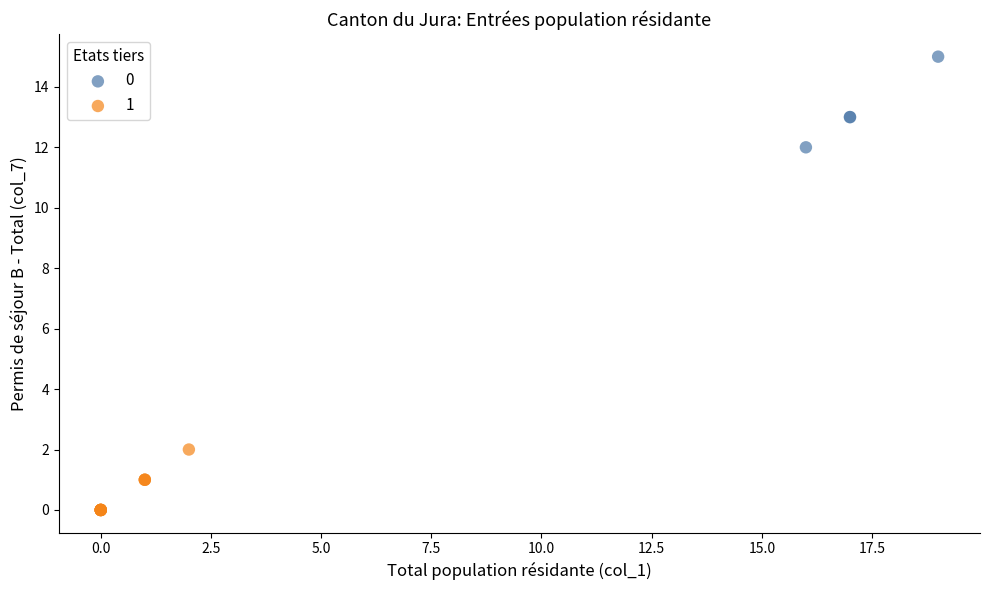

Which series reaches the maximum Y coordinate?

0